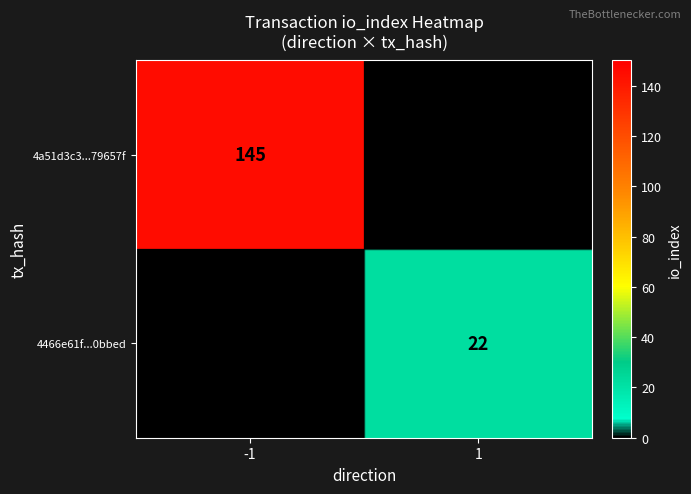

The 4a51d3c3...79657f series shows 145 at -1. True or false?

True